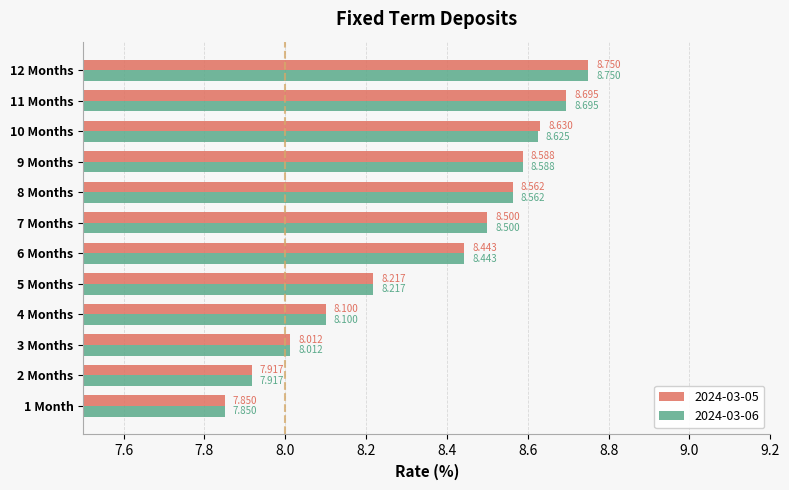

Which series changed the most between 8 Months and 10 Months?

2024-03-05